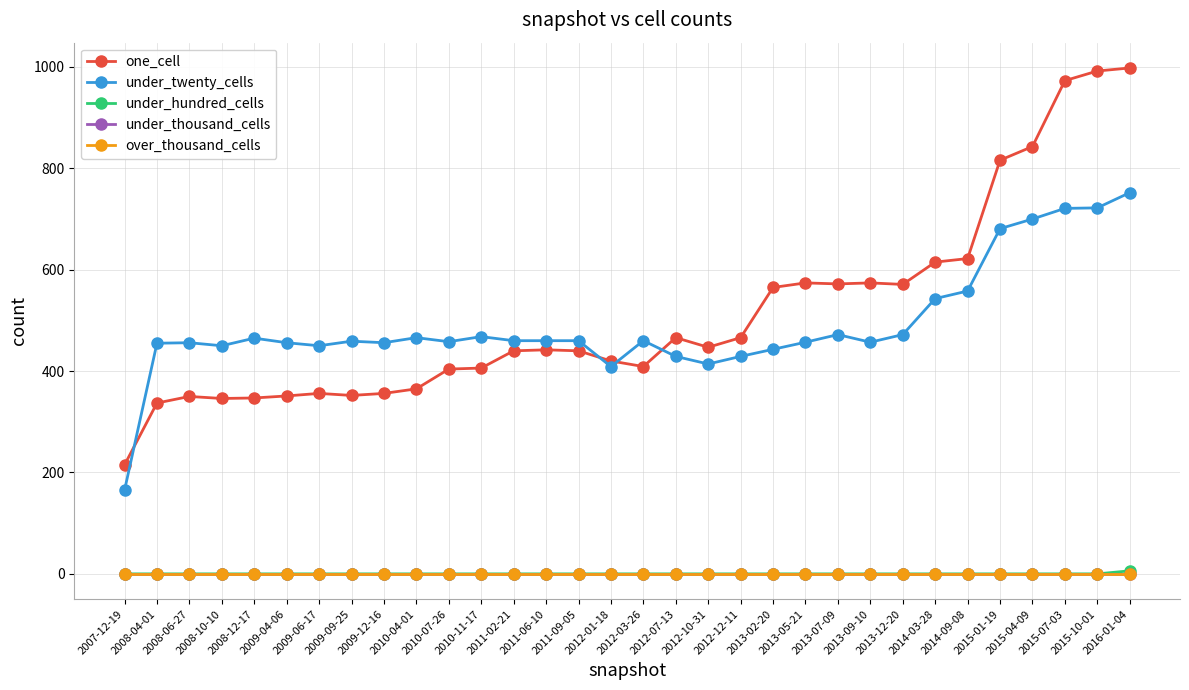

Does the chart have visible grid lines?

Yes